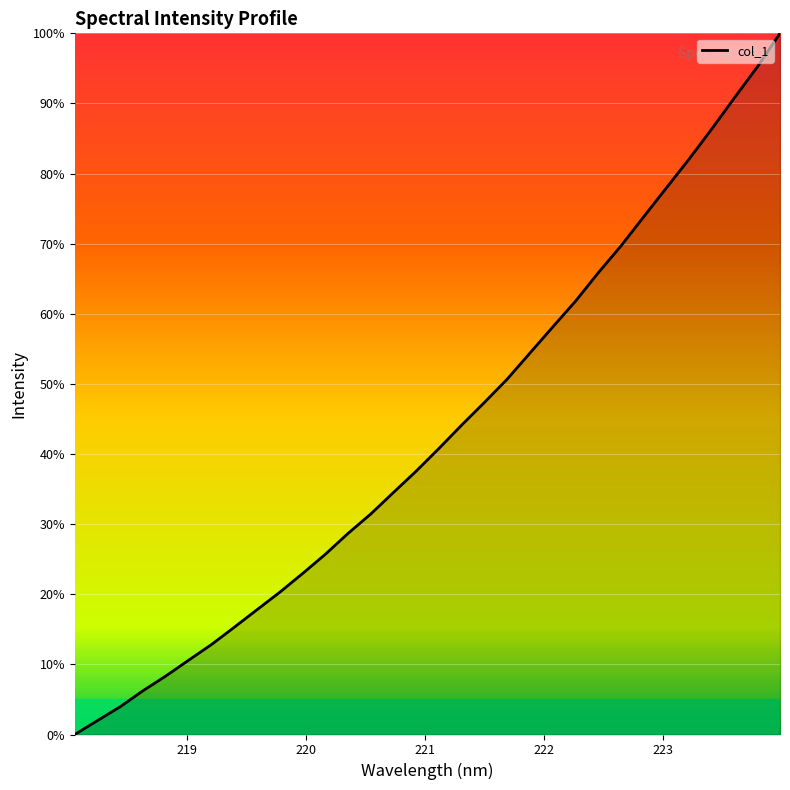

Reading left to right, transcribe all the data shown in this chart.

0.0	2.0	4.0	6.2	8.3	10.6	12.8	15.3	17.8	20.3	22.9	25.7	28.7	31.4	34.5	37.6	40.8	44.1	47.4	50.7	54.4	58.1	61.8	65.8	69.7	73.8	78.0	82.1	86.4	90.8	95.2	100.0